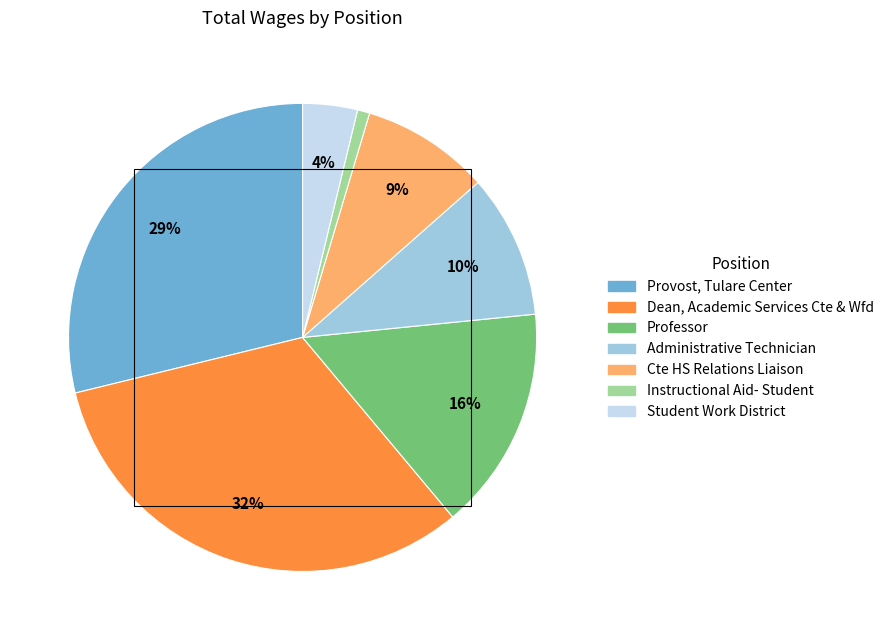

How many slices are in this pie chart?

7